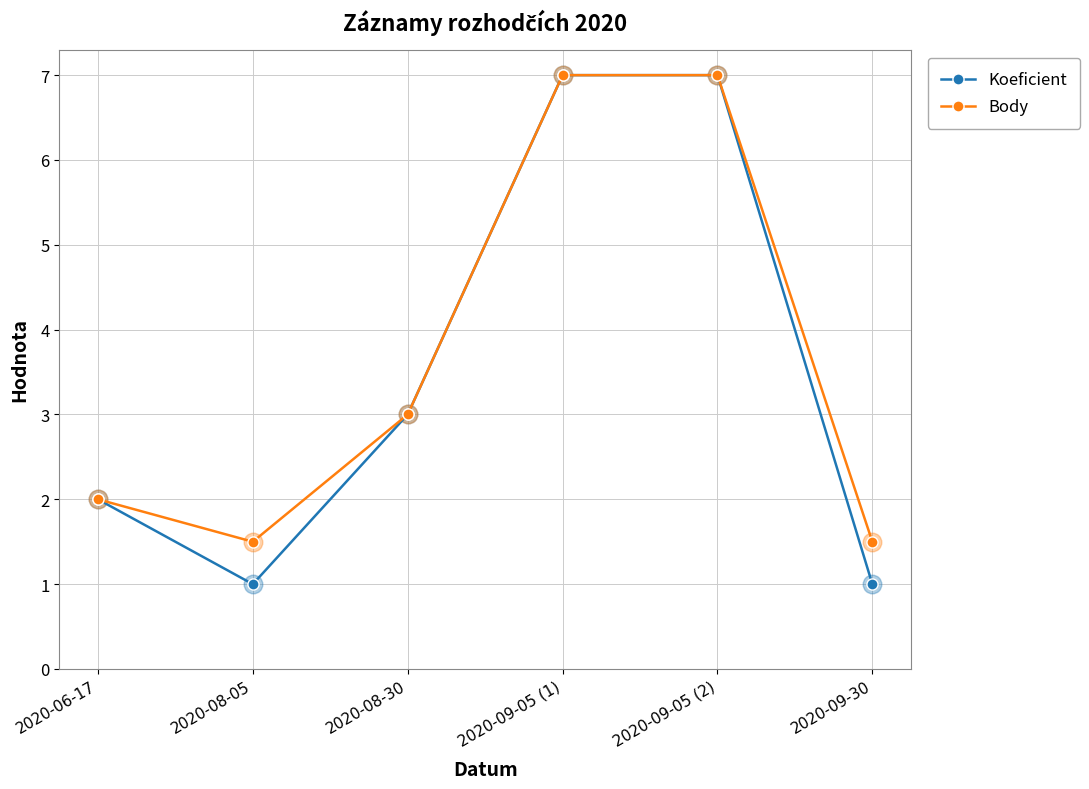

What is the difference between the highest and lowest values at 2020-08-05?

0.5